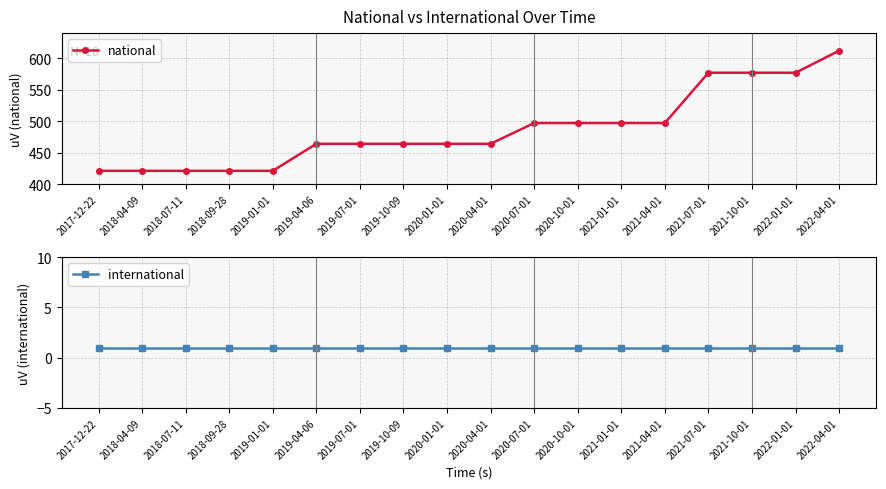

What is the total value across all series at 2020-04-01?

465